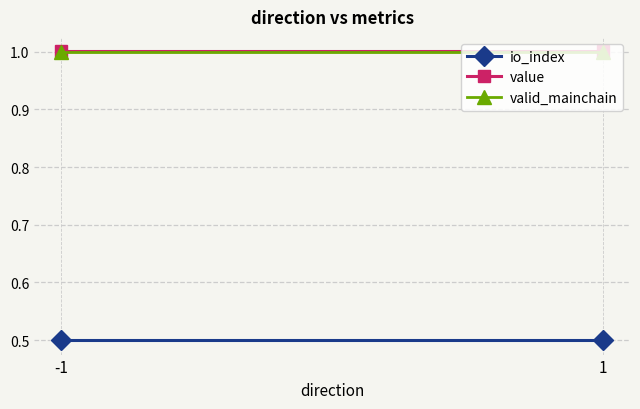

What are all the series names shown in the legend?

io_index, value, valid_mainchain